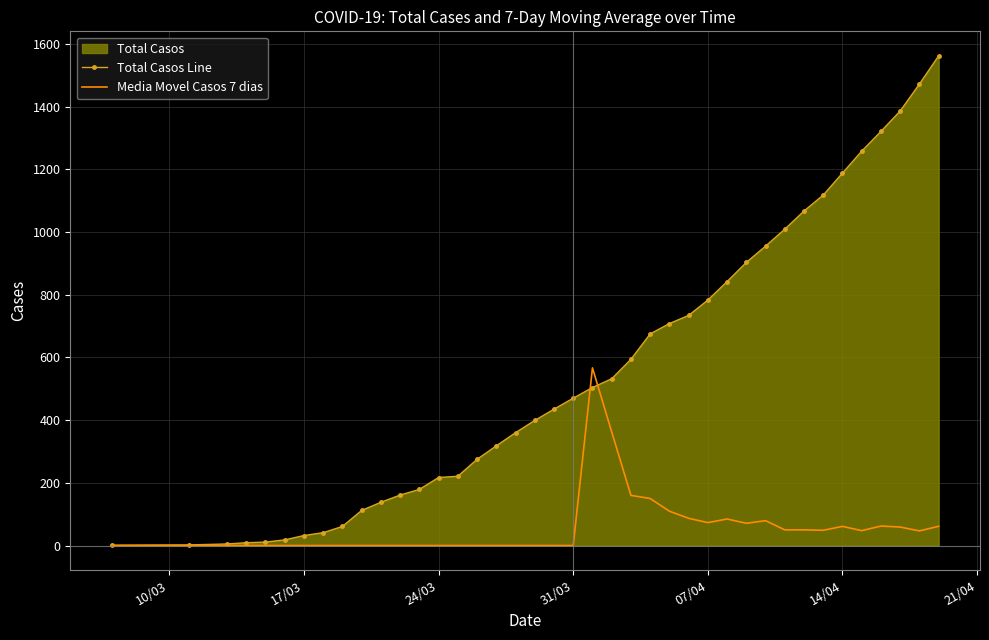

How many interior local valleys does the Media Movel Casos 7 dias series have?

5